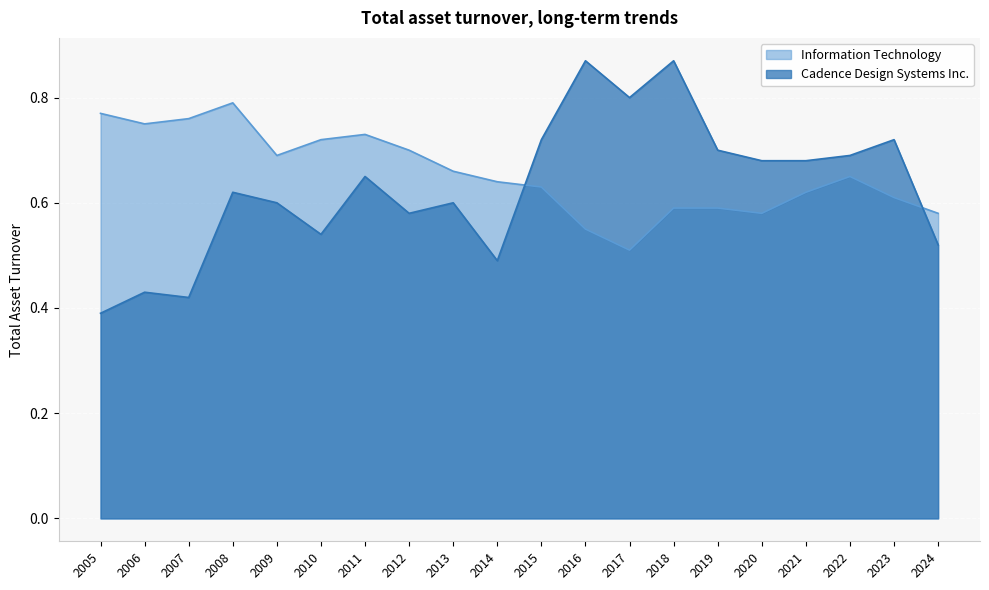

The Cadence Design Systems Inc. series shows 0.5 at 2010. True or false?

True